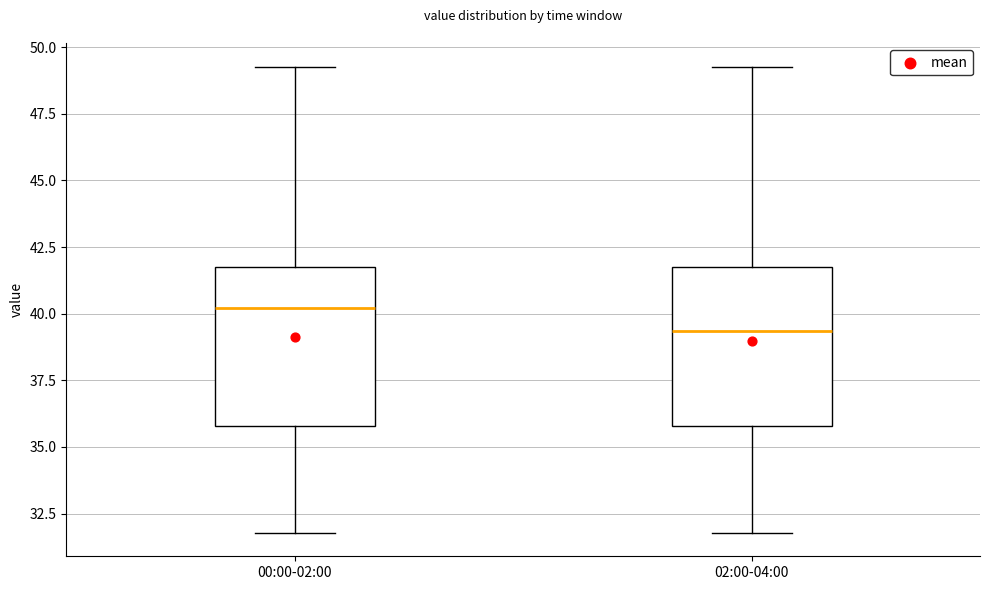

Reading left to right, transcribe this box plot: for each box, give where its median line is, the range the box spans, and where its two whiskers end, as read against the y-axis. The values are not printed on the chart, so give them approximately, as read against the axis.

00:00-02:00: median 40.0, box 36.0 to 41.5, whiskers 32.0 to 49.5
02:00-04:00: median 39.5, box 36.0 to 41.5, whiskers 32.0 to 49.5